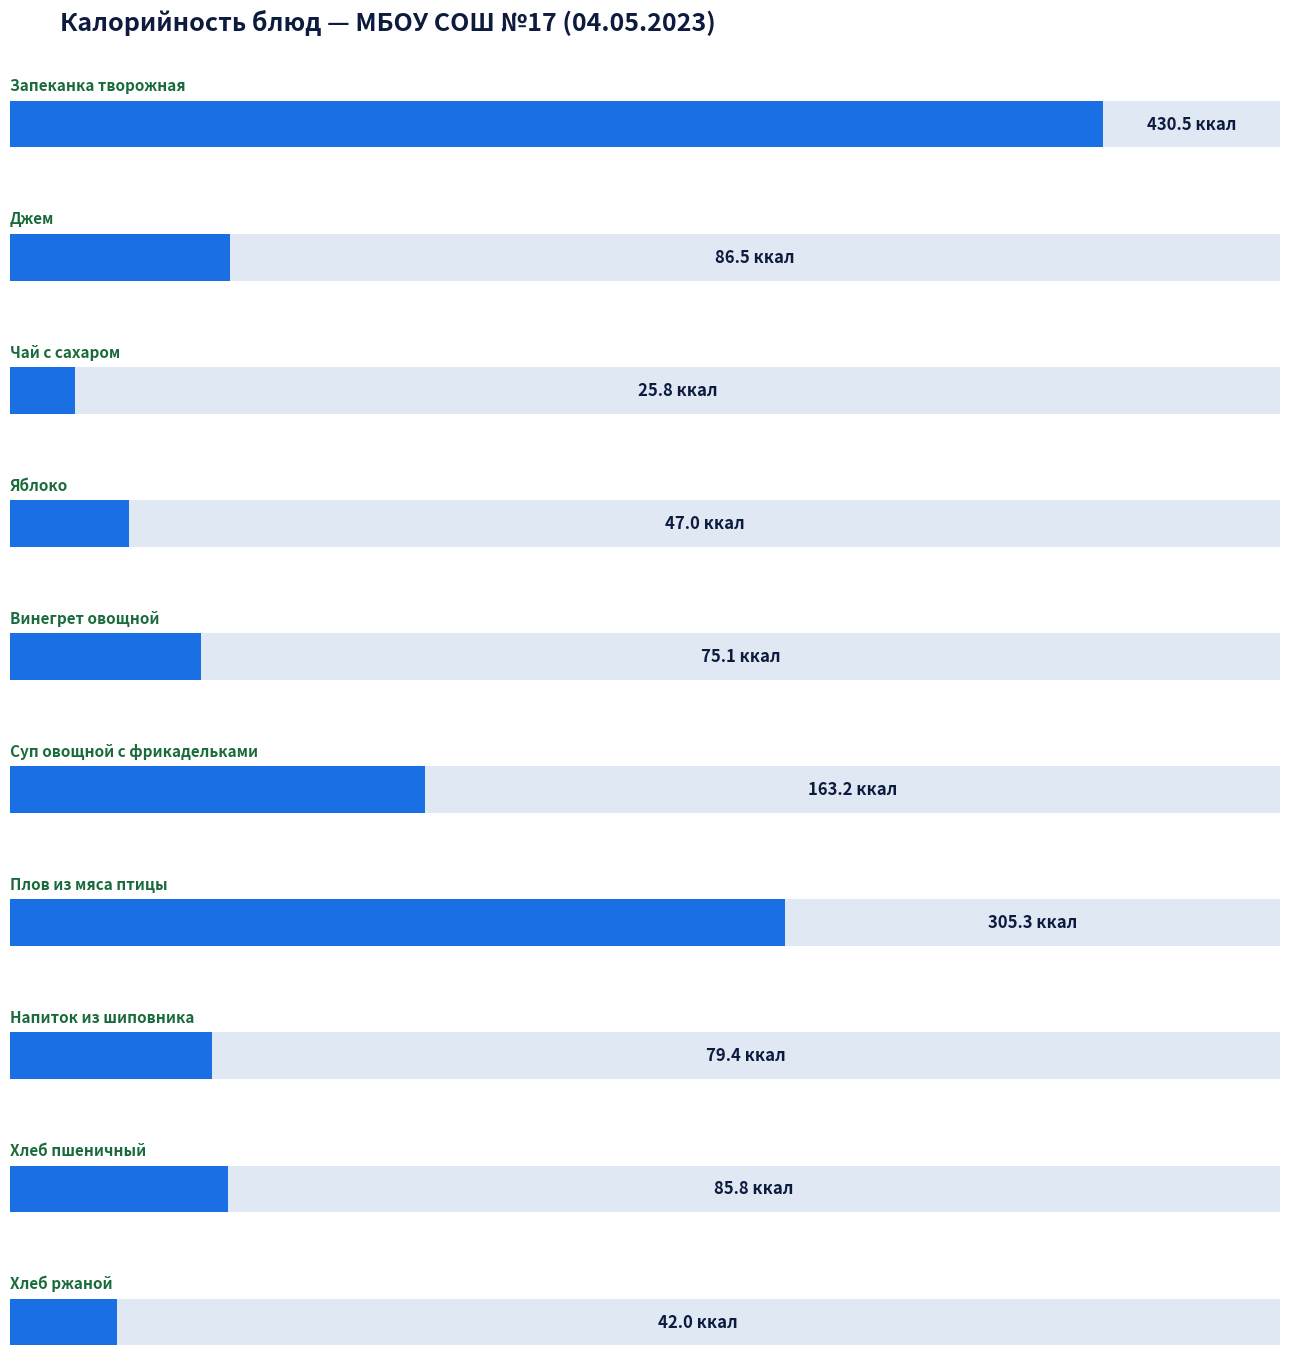

Reading right to left, transcribe all the data shown in this chart.

42.0	85.8	79.4	305.3	163.2	75.1	47.0	25.8	86.5	430.5